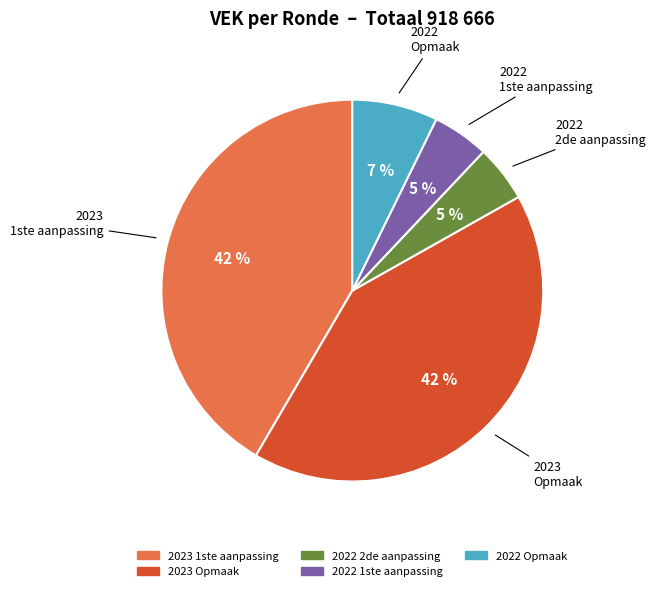

To the nearest percent, what is the difference between the largest and smallest slice percentages?

37%